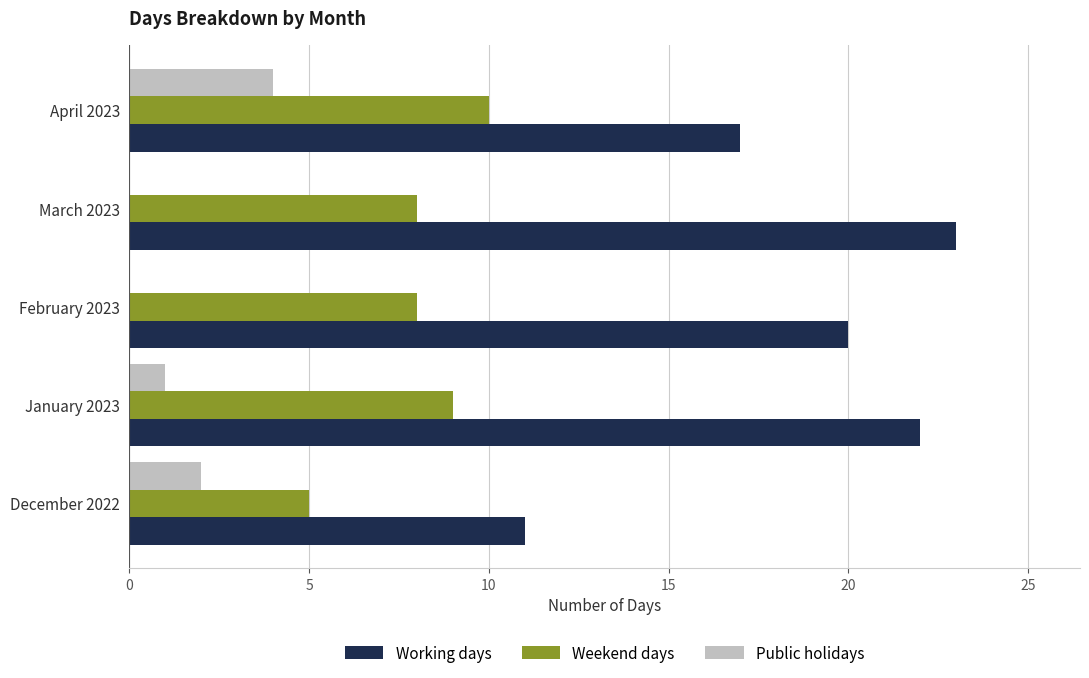

The value of Public holidays at March 2023 is -2. True or false?

False